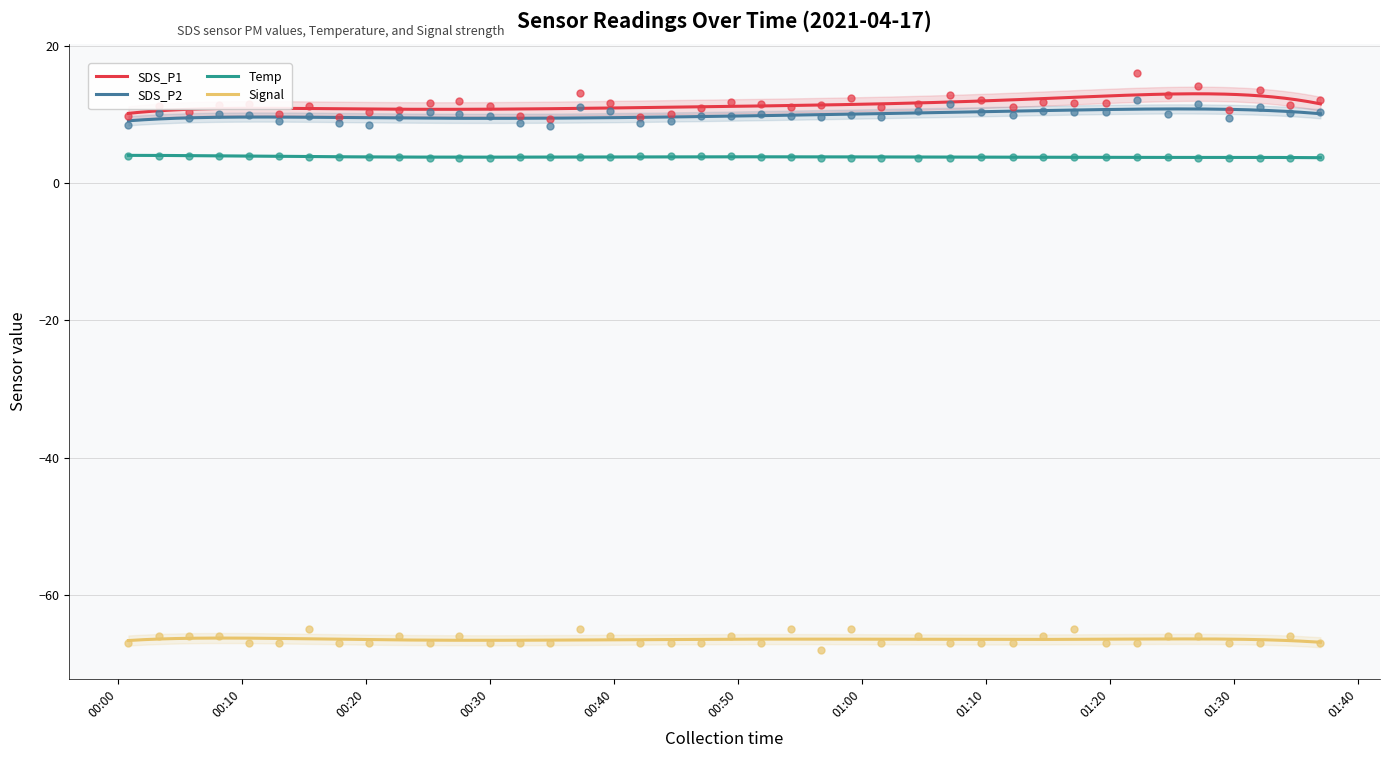

At how many categories does at least one series exceed -53?

40